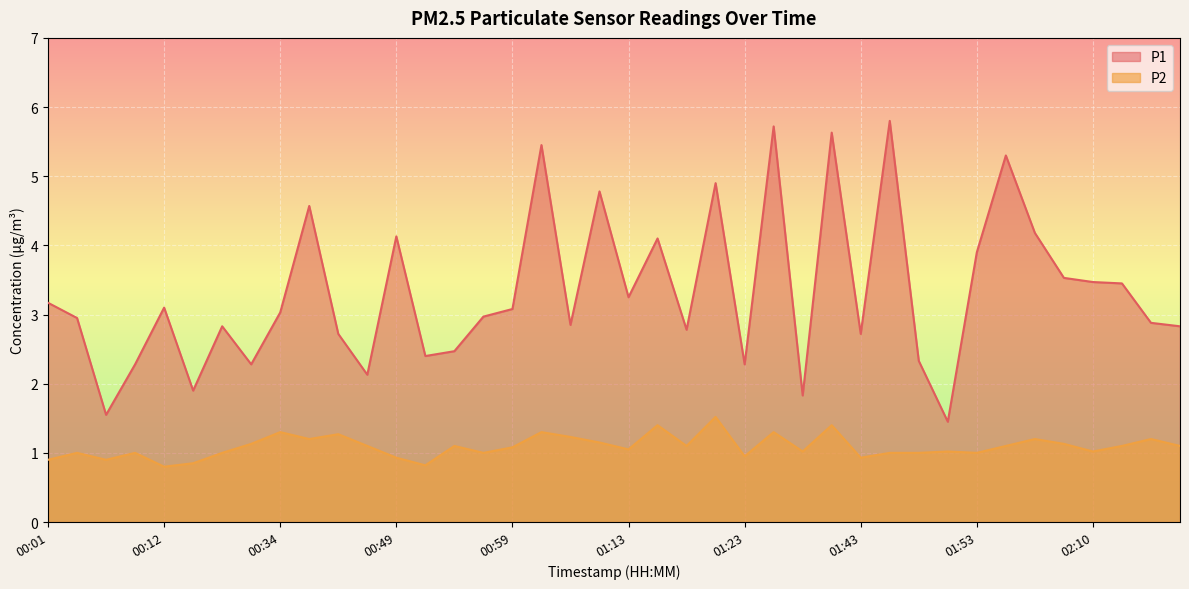

True or false: P2 has more than 1 interior local peaks.

True